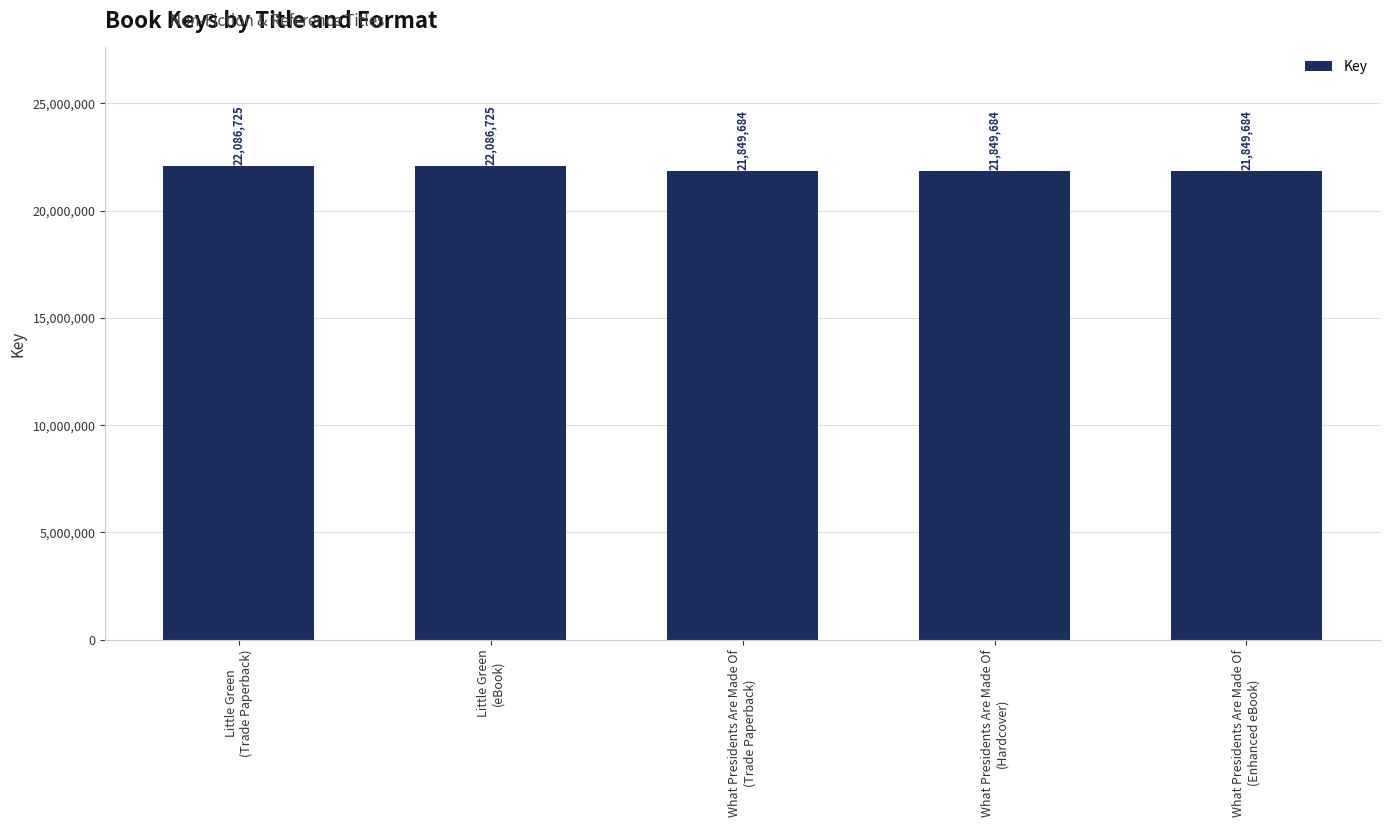

Count the values in the range 21849684 to 22086725.

5